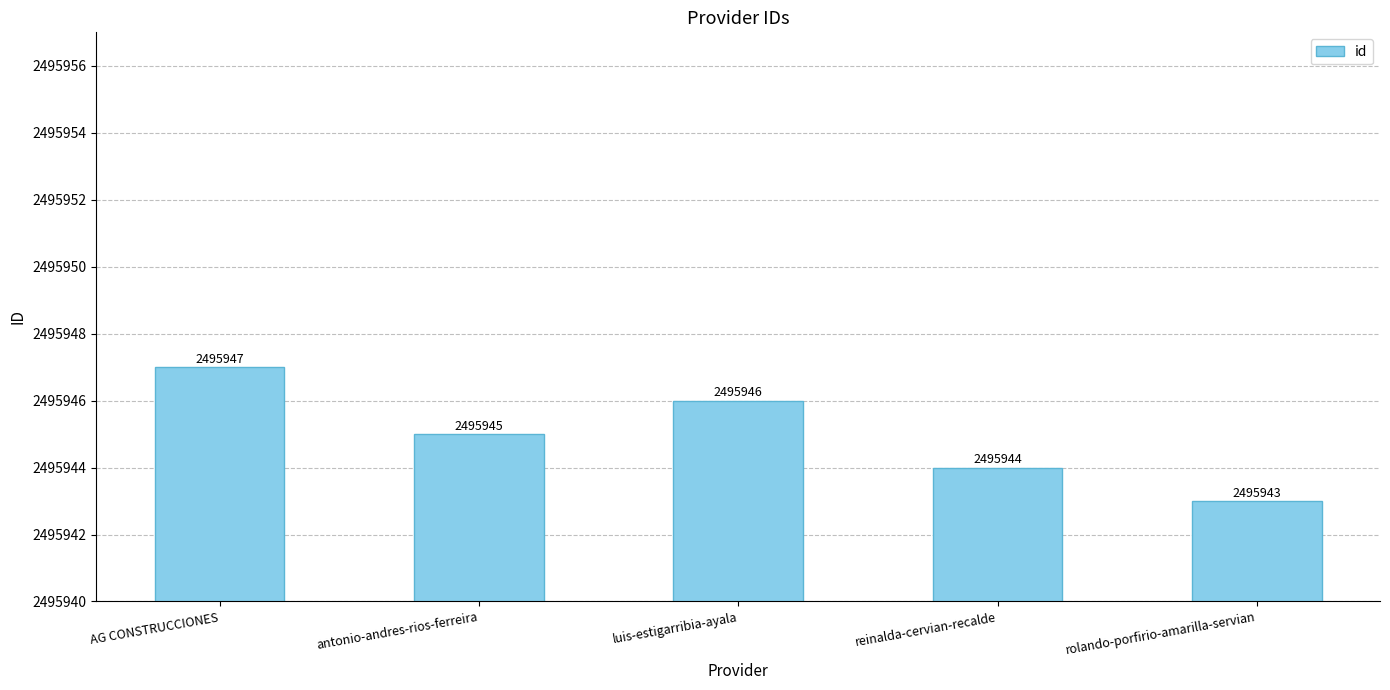

What is the average value?

2495945